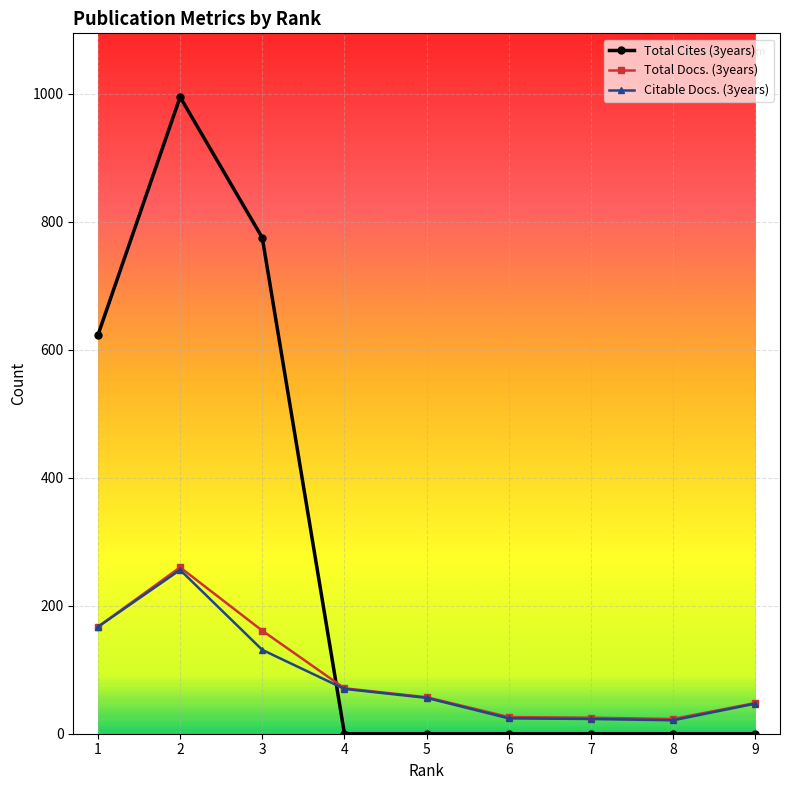

What is the total value across all series at 4?

141